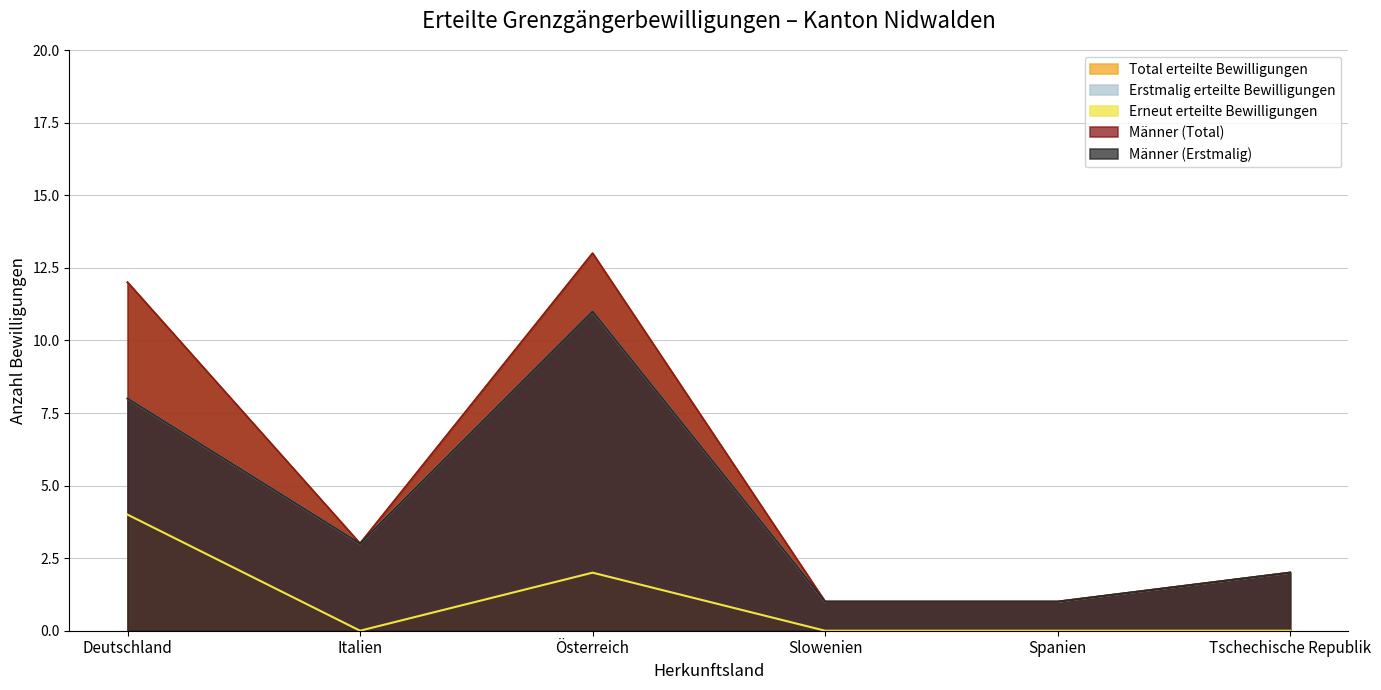

What is the label of the 3rd point from the right?

Slowenien